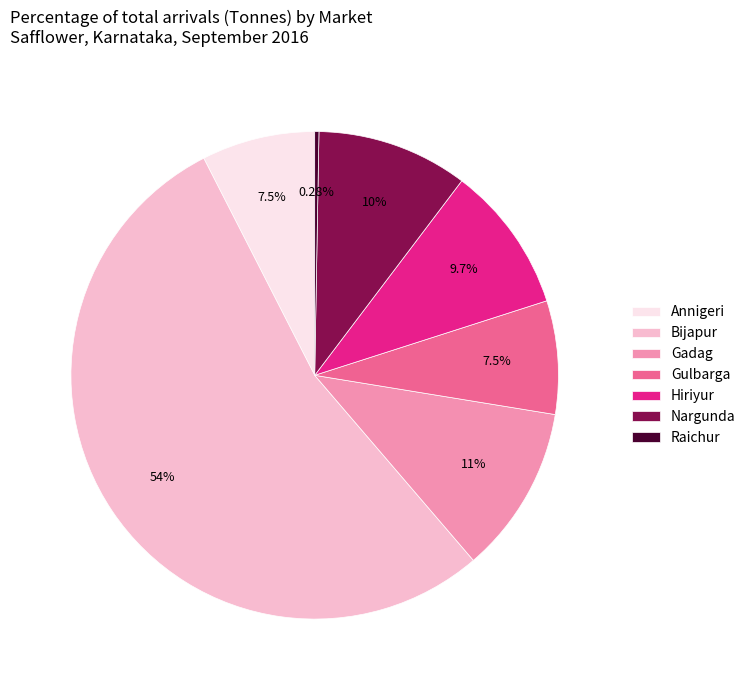

What percentage do Annigeri and Bijapur together represent?

61.3%